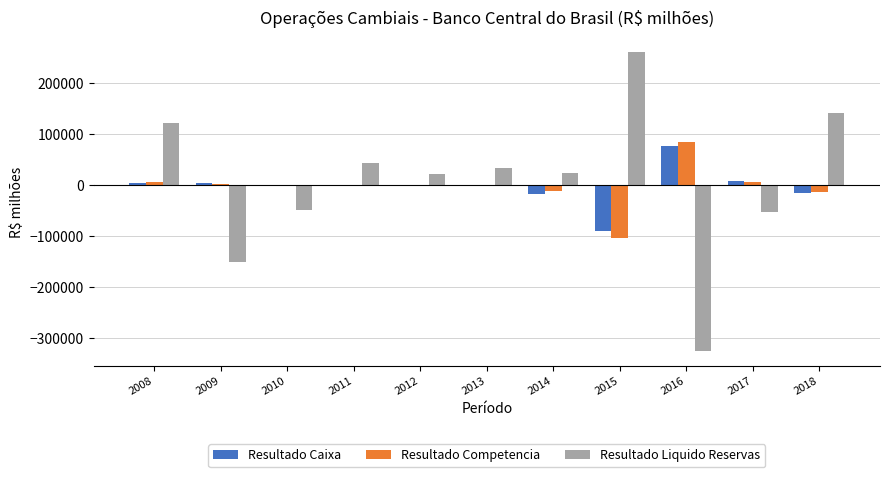

Which series changed the most between 2012 and 2018?

Resultado Liquido Reservas